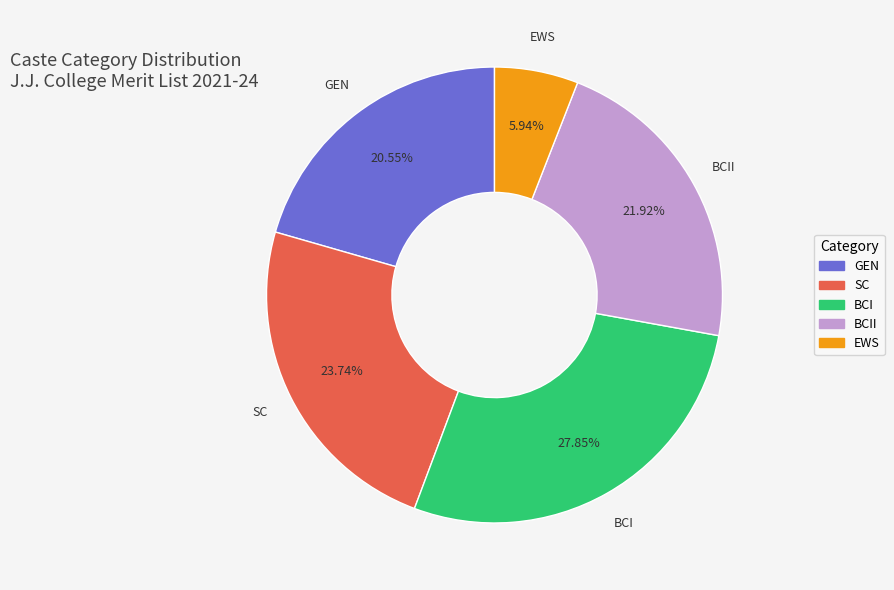

Is there a majority slice in this chart?

No